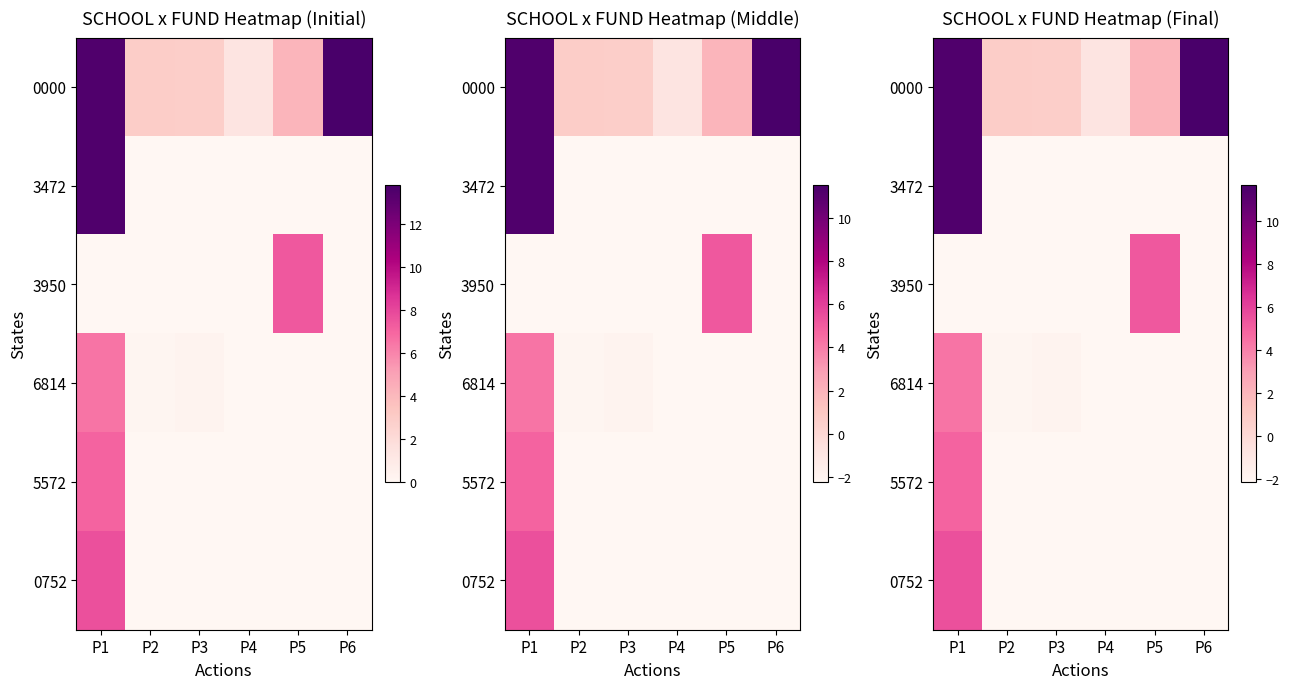

How many positive values does the 0752 series have?

1